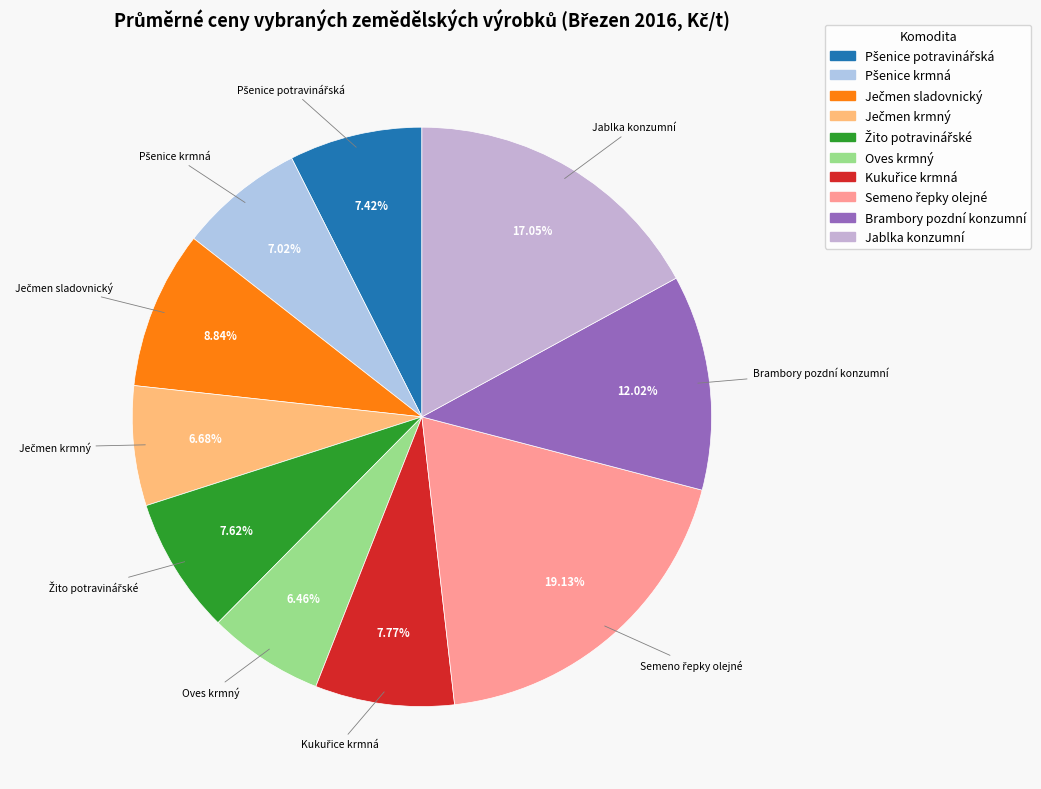

What percentage is the Jablka konzumní slice, to the nearest percent?

17%